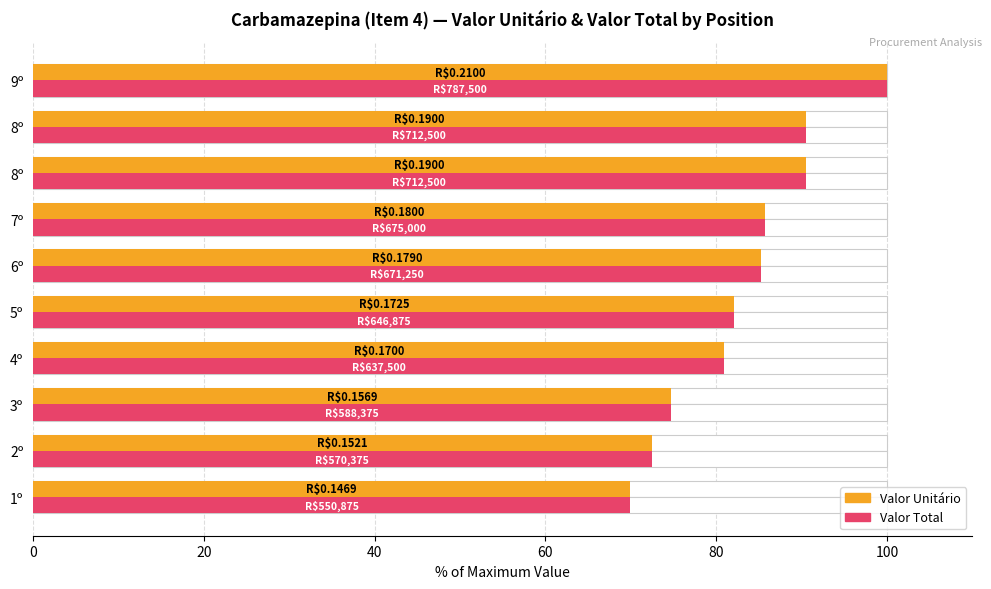

Which series changed the most between 3º and 8º?

Valor Total (normalizado)